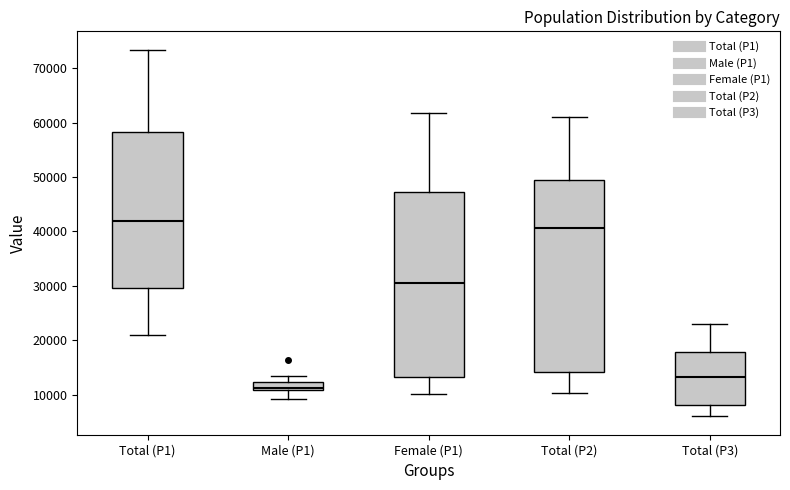

Reading left to right, transcribe this box plot: for each box, give where its median line is, the range the box spans, and where its two whiskers end, as read against the y-axis. The values are not printed on the chart, so give them approximately, as read against the axis.

Total (P1): median 42000, box 30000 to 58000, whiskers 21000 to 73000
Male (P1): median 11000 (just above the box's lower edge), box 11000 to 12000, whiskers 9000 to 13000
Female (P1): median 31000, box 13000 to 47000, whiskers 10000 to 62000
Total (P2): median 41000, box 14000 to 49000, whiskers 10000 to 61000
Total (P3): median 13000, box 8000 to 18000, whiskers 6000 to 23000